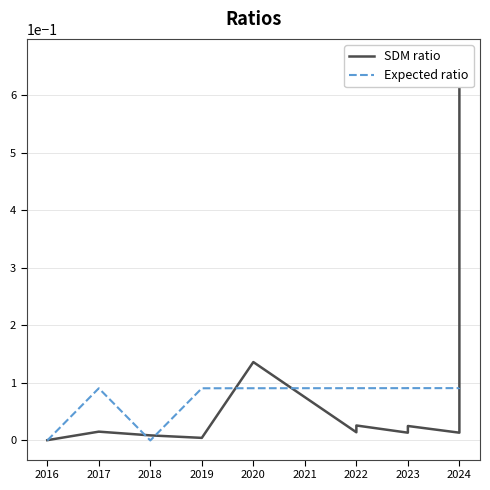

How many lines are shown in the chart?

2